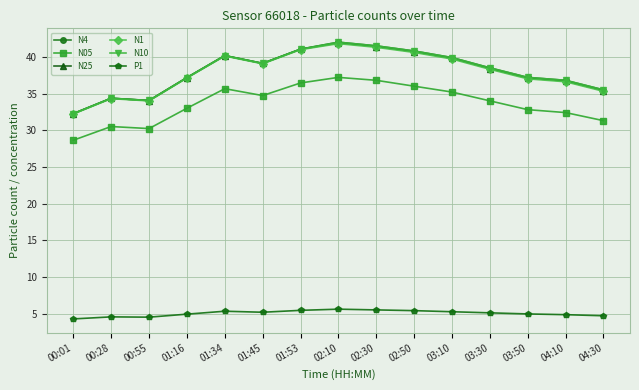

What is the value of the N4 point at the 15th from the left?

35.5